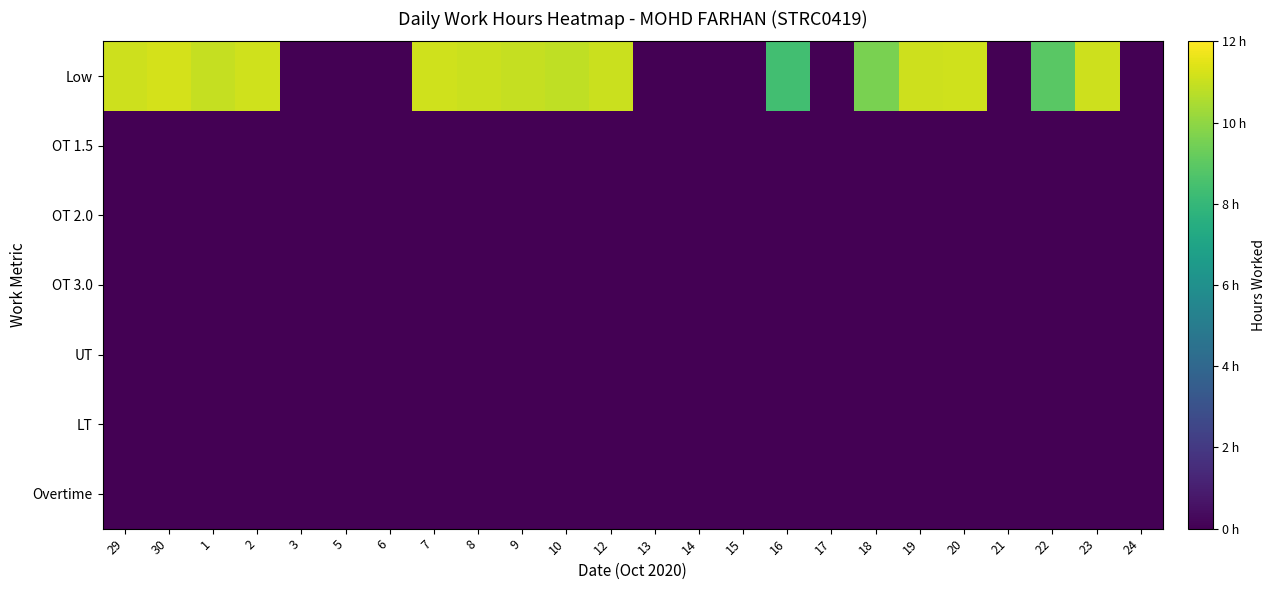

Which has a higher value, 3 or 19?

19